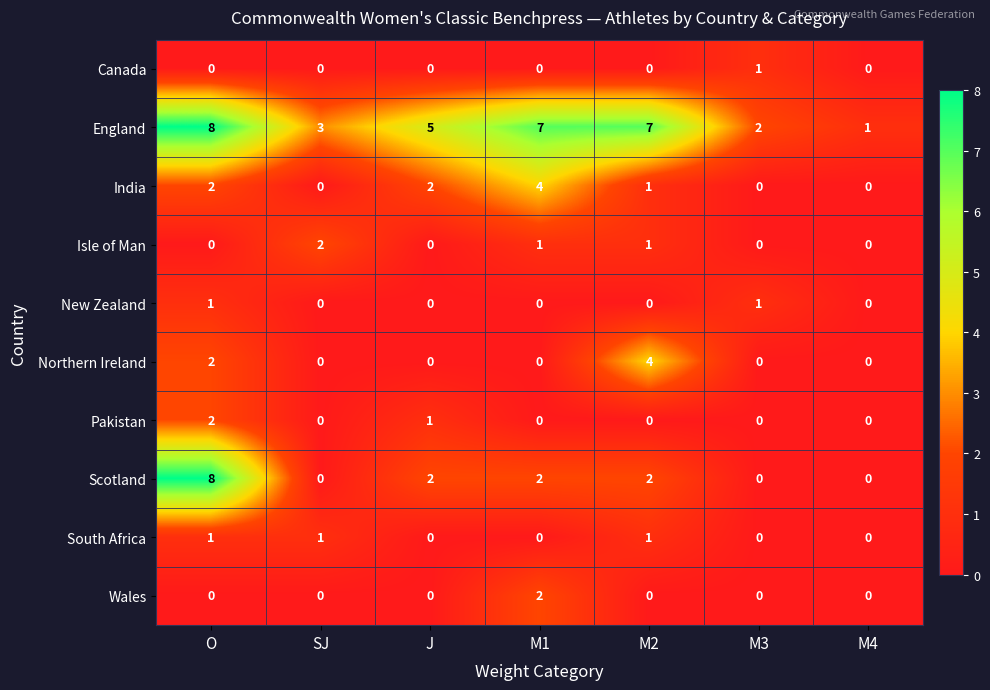

What is the spread (max minus min) of values at J?

5